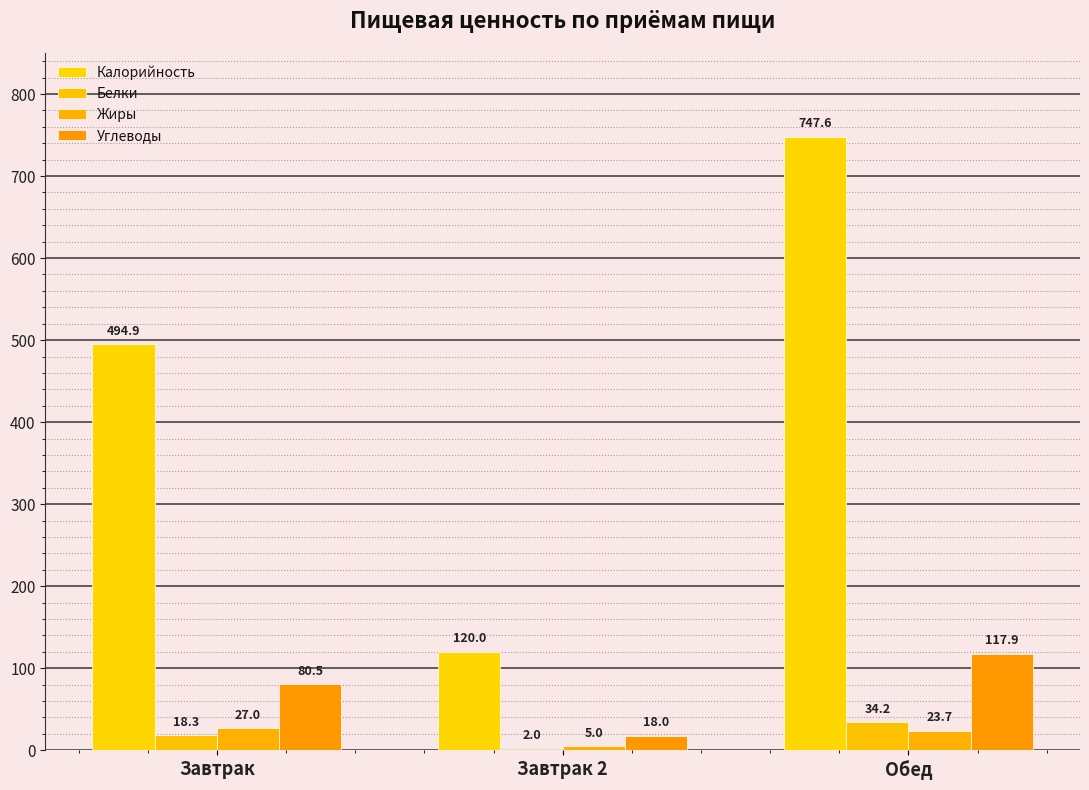

Count the number of data series in this chart.

4